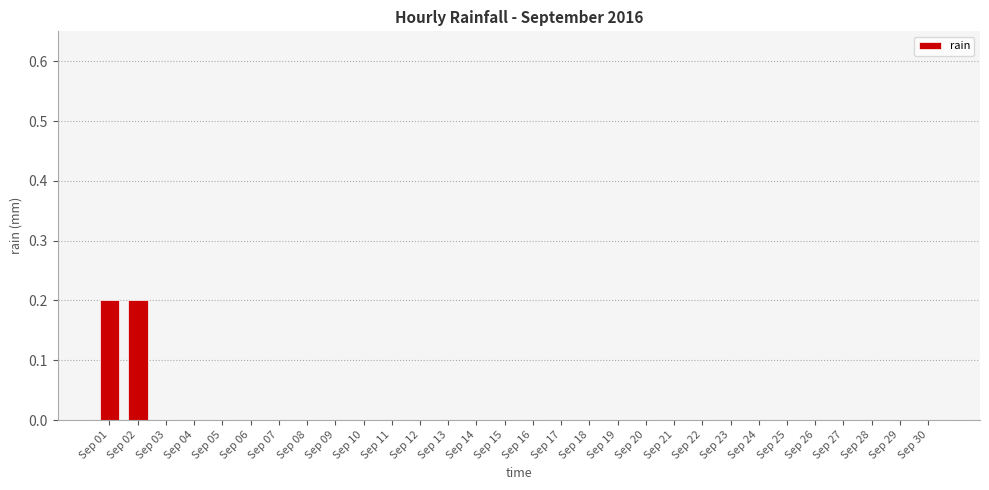

How many values are between 0 and 1?

30